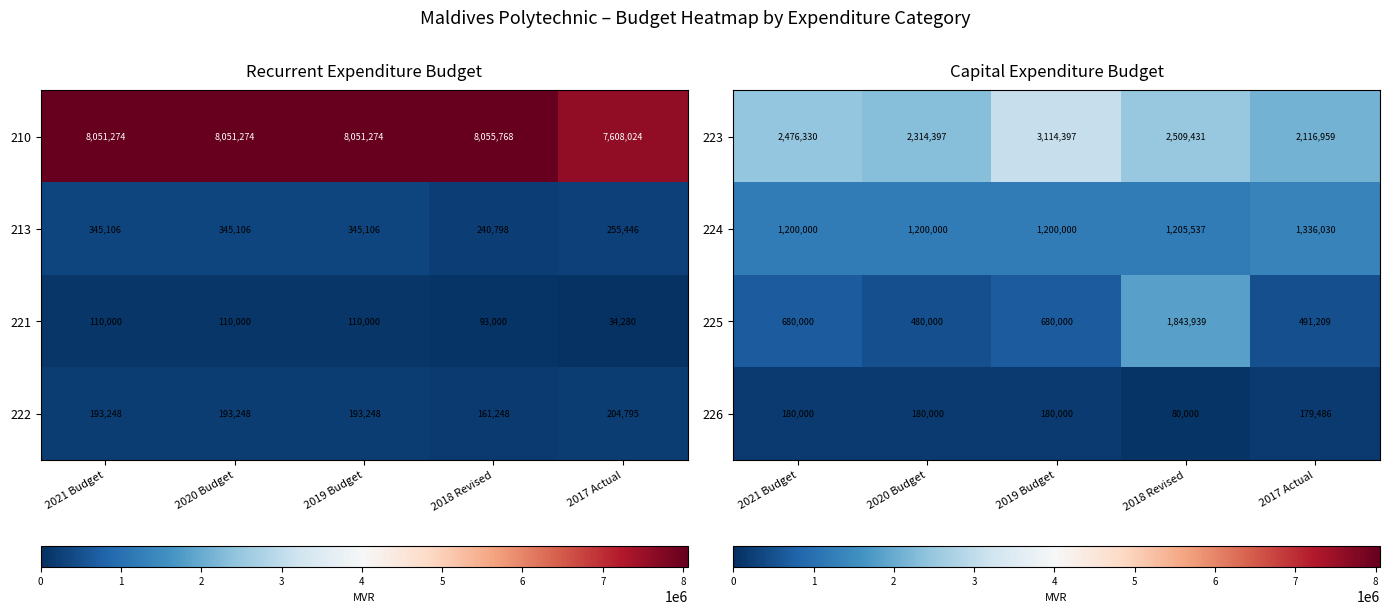

What is the maximum value for 224?

1336030